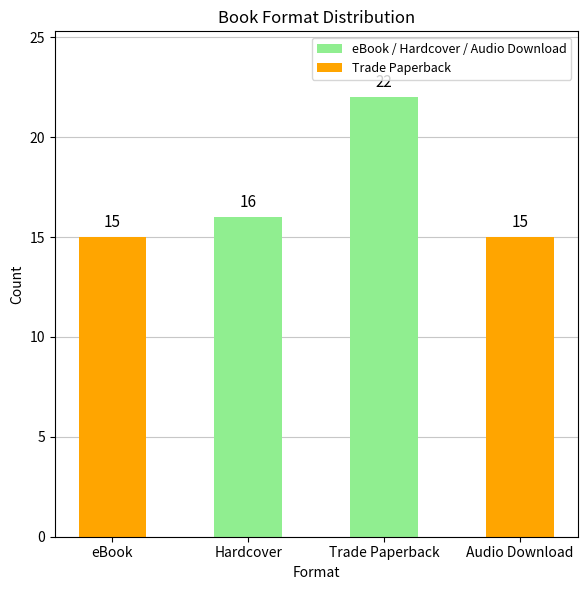

Reading left to right, extract all data points from this chart.

15	16	22	15